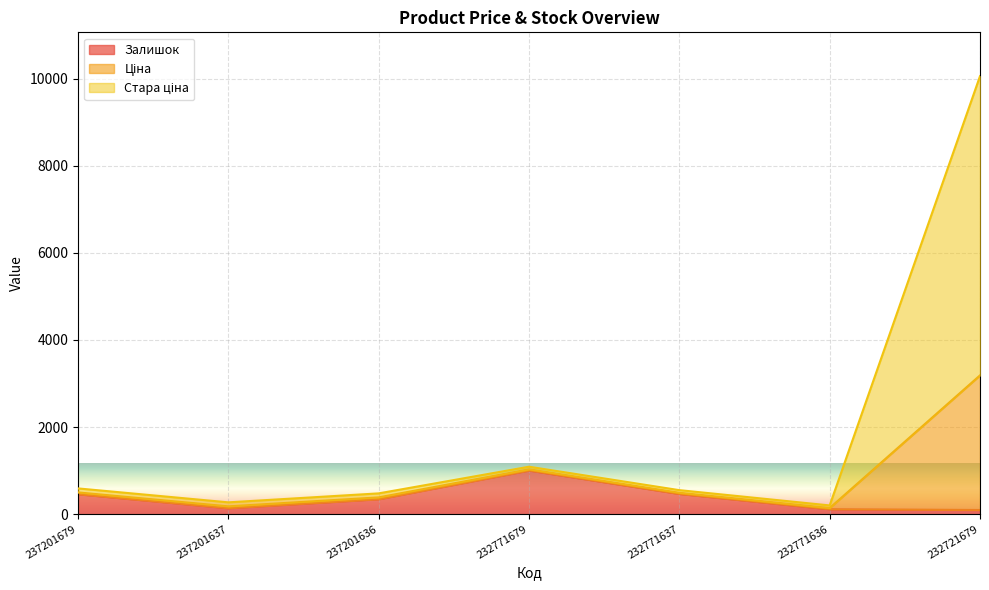

How many lines are shown in the chart?

3